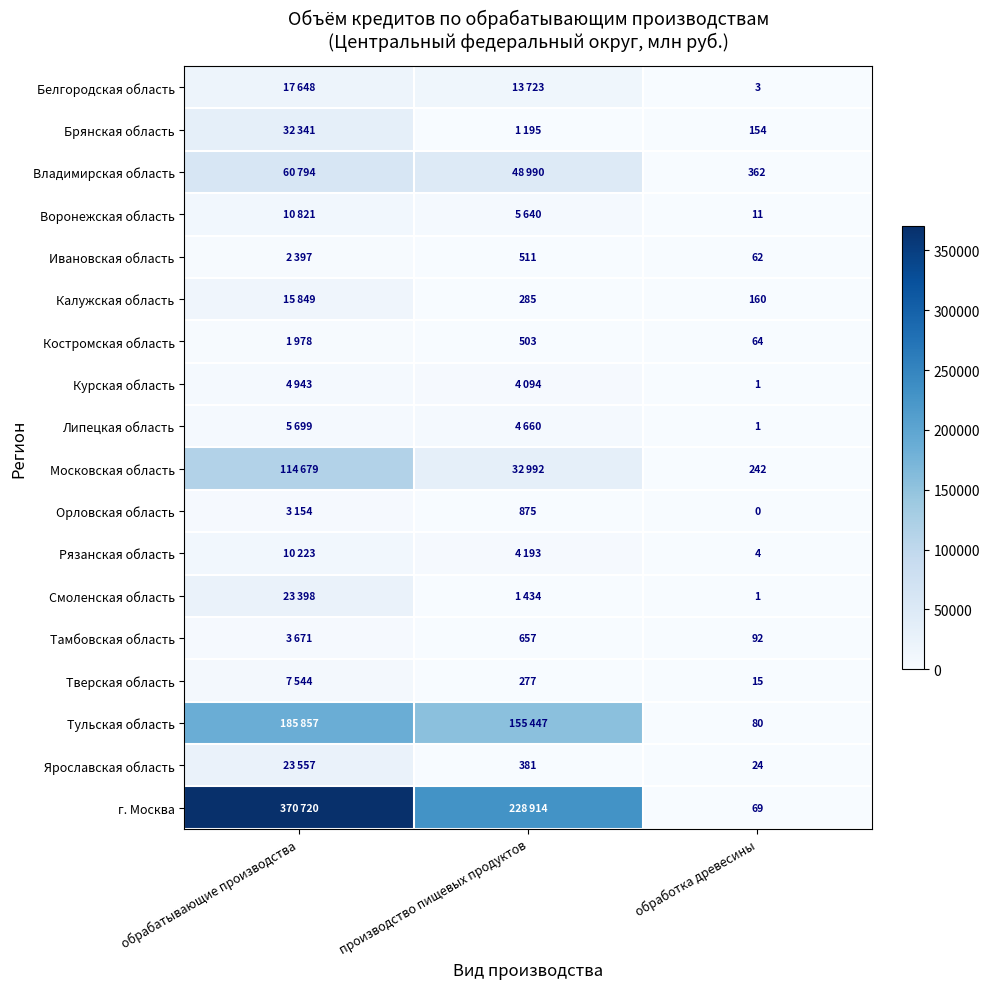

The value of Калужская область at обработка древесины is 218. True or false?

False